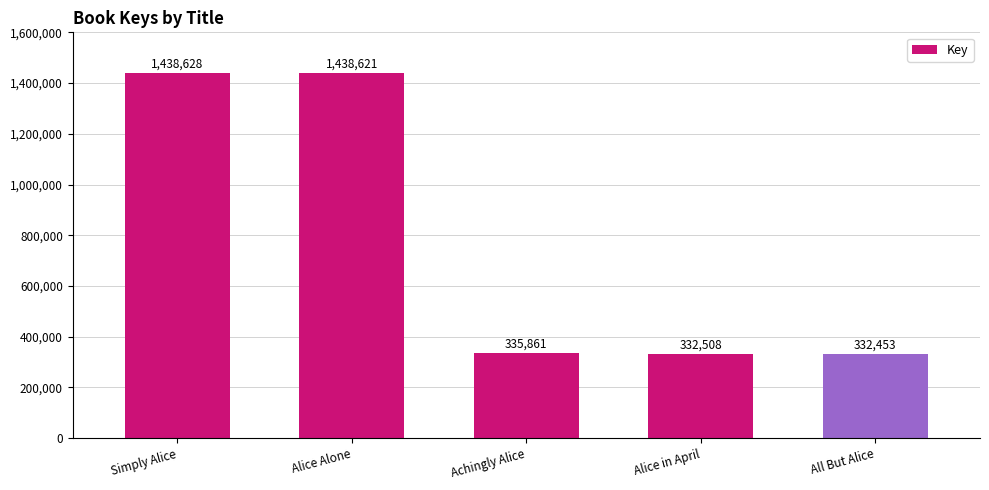

What is the label of the 2nd bar from the left?

Alice Alone